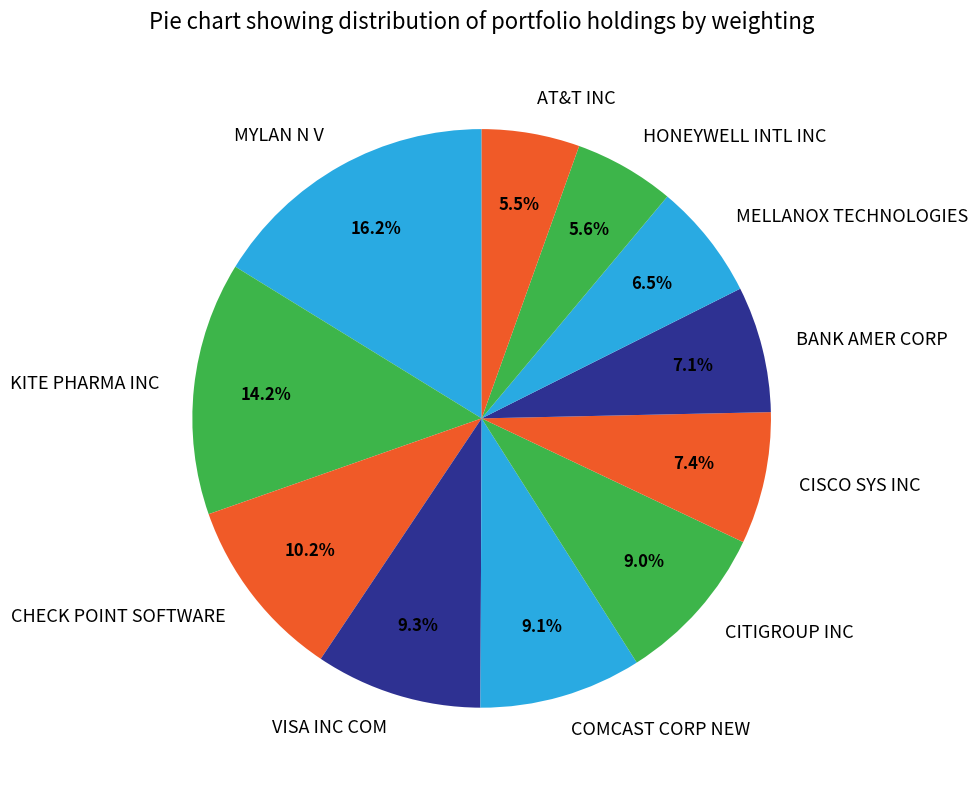

What is the ratio of the value at KITE PHARMA INC to the value at CITIGROUP INC?

1.6